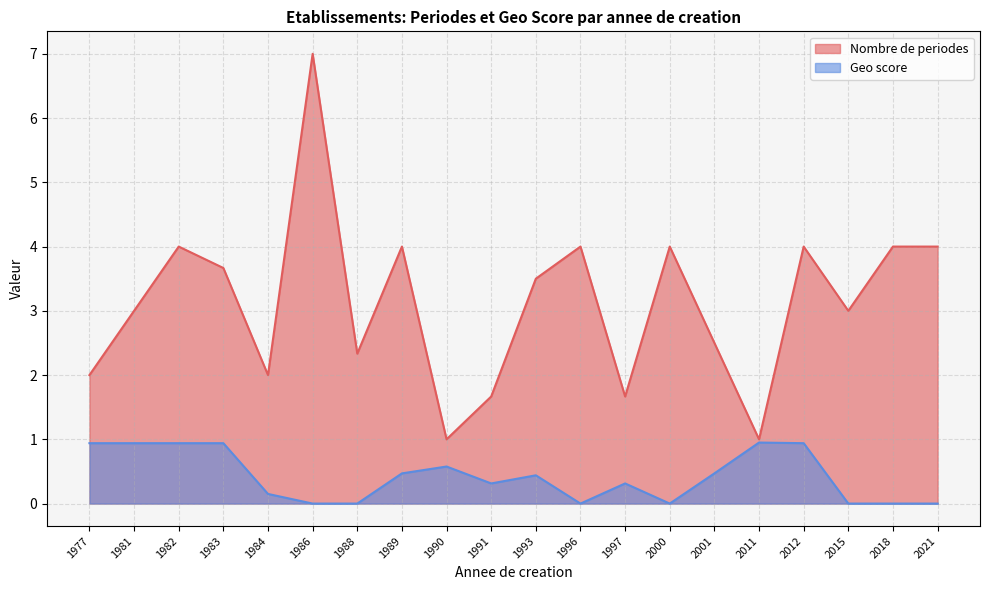

Is it true that Nombre de periodes equals 11.3 at 1986?

False